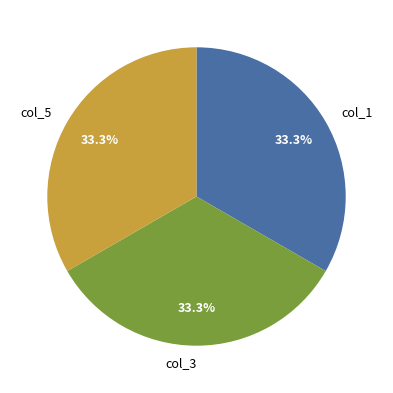

Approximately how many times larger is the value at col_5 compared to col_3?

1.0